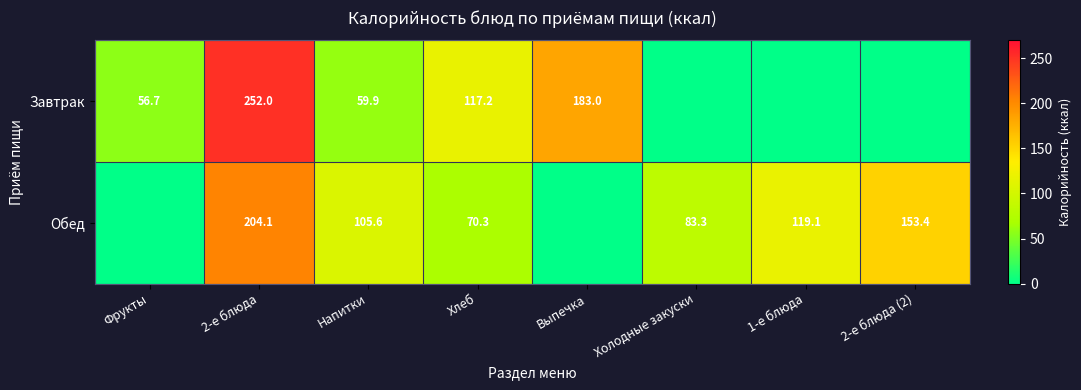

True or false: Завтрак has a value of 117.2 at Хлеб.

True